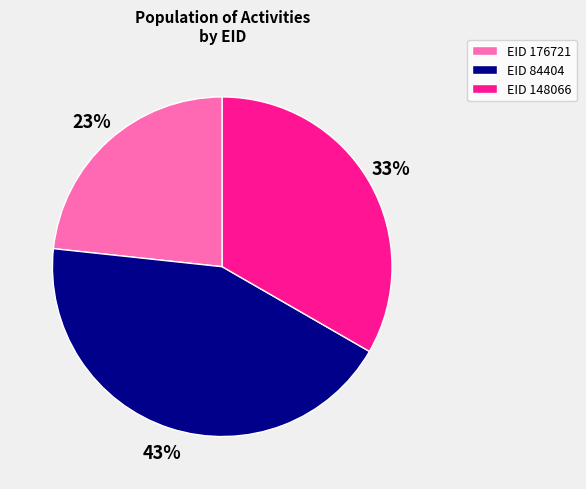

How many slices are in this pie chart?

3